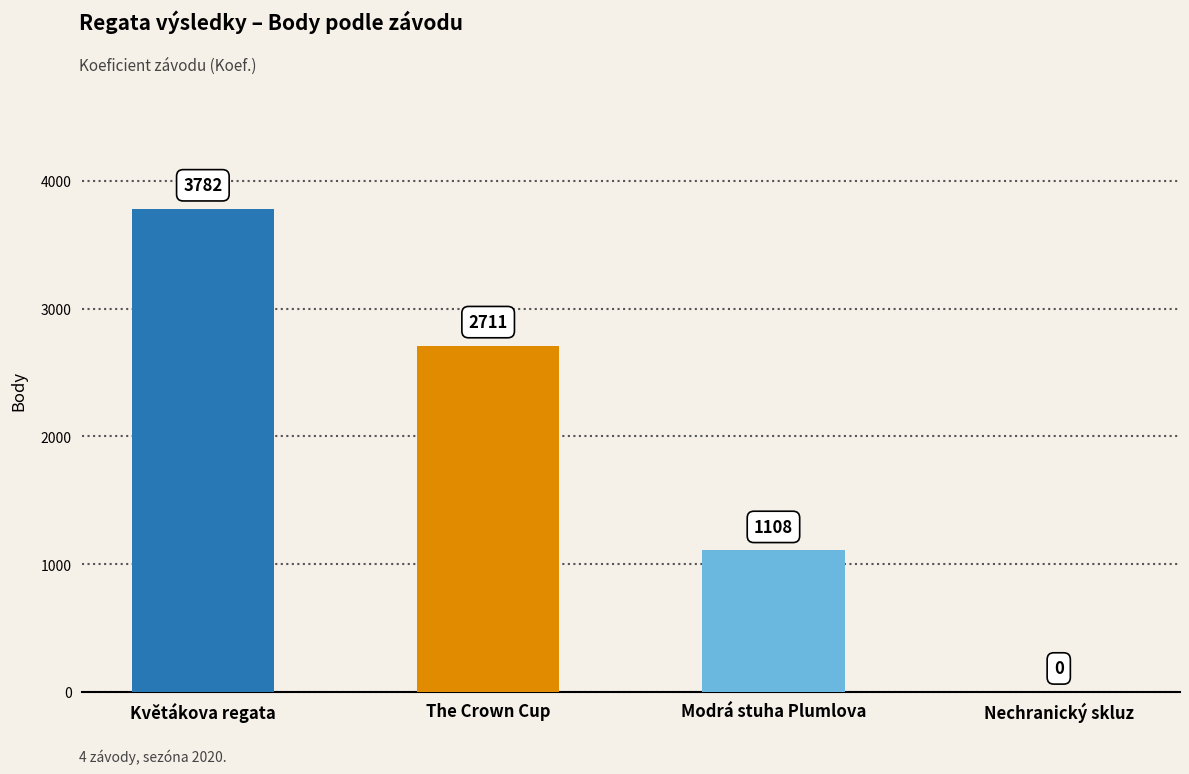

Which label corresponds to the largest value in the chart?

Květákova regata